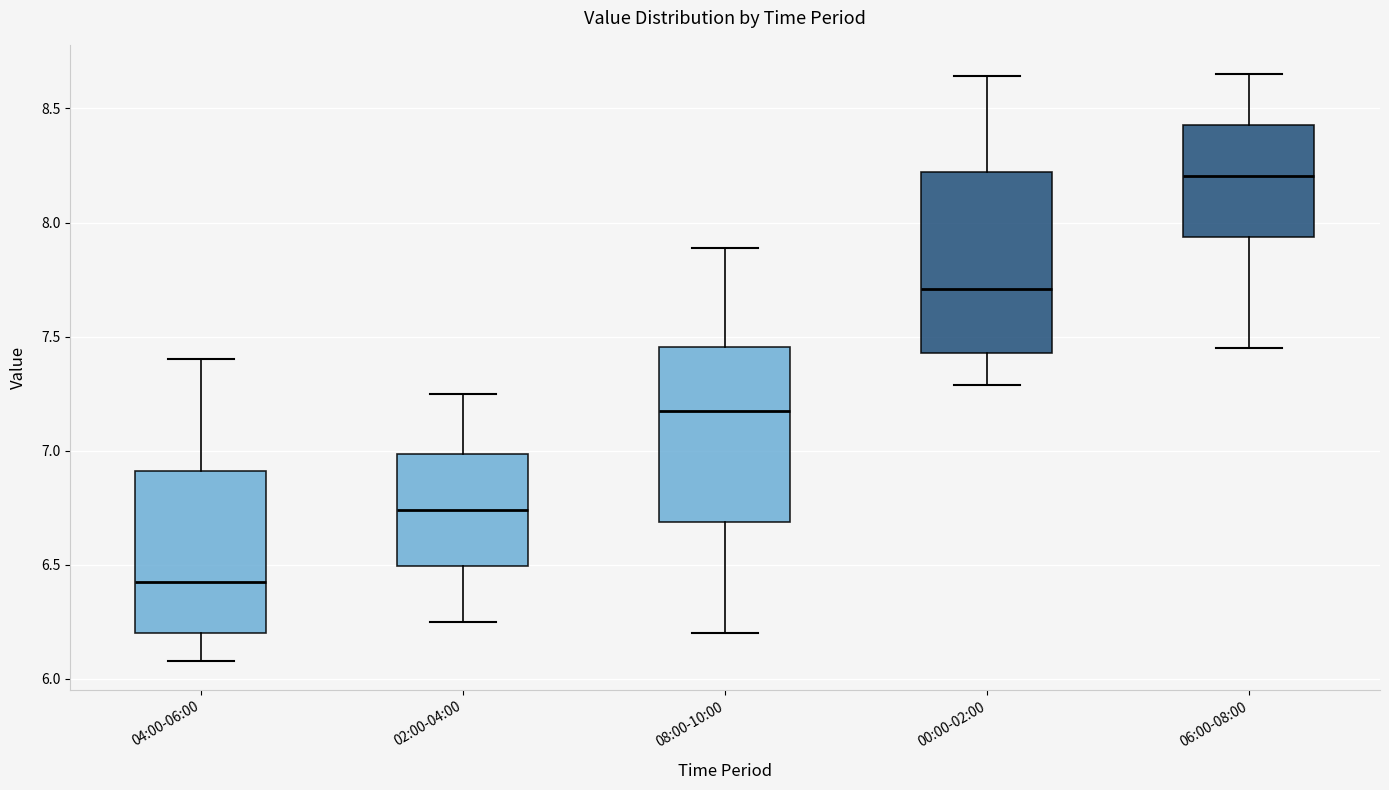

Reading left to right, read every box against the y-axis: the position of its median line, the range the box covers, and the ends of its whiskers. The values are not printed on the chart, so give them approximately, as read against the axis.

04:00-06:00: median 6.45, box 6.20 to 6.90, whiskers 6.10 to 7.40
02:00-04:00: median 6.75, box 6.50 to 7.00, whiskers 6.25 to 7.25
08:00-10:00: median 7.20, box 6.70 to 7.45, whiskers 6.20 to 7.90
00:00-02:00: median 7.70, box 7.45 to 8.20, whiskers 7.30 to 8.65
06:00-08:00: median 8.20, box 7.95 to 8.45, whiskers 7.45 to 8.65